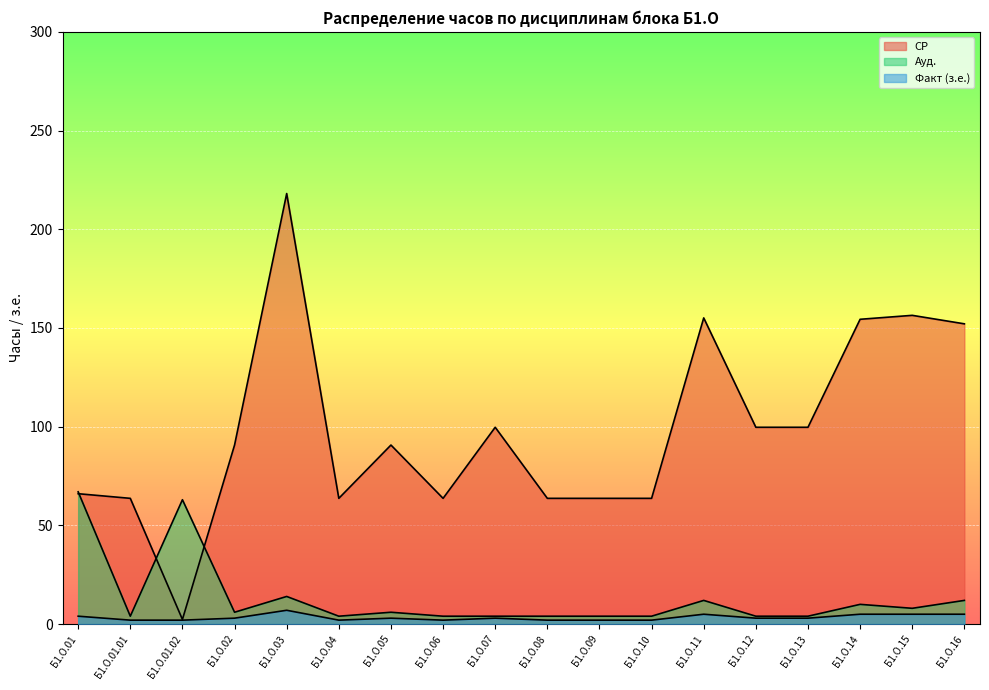

Reading left to right, list all the values displayed in this chart.

СР: 66.0	63.7	2.4	90.7	218.1	63.7	90.7	63.7	99.7	63.7	63.7	63.7	155.1	99.7	99.7	154.4	156.4	152.1
Ауд.: 67.0	4.0	63.0	6.0	14.0	4.0	6.0	4.0	4.0	4.0	4.0	4.0	12.0	4.0	4.0	10.0	8.0	12.0
Факт (з.е.): 4.0	2.0	2.0	3.0	7.0	2.0	3.0	2.0	3.0	2.0	2.0	2.0	5.0	3.0	3.0	5.0	5.0	5.0